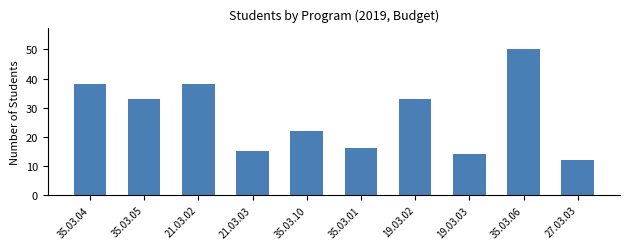

Reading right to left, list all the values displayed in this chart.

27.03.03=12	35.03.06=50	19.03.03=14	19.03.02=33	35.03.01=16	35.03.10=22	21.03.03=15	21.03.02=38	35.03.05=33	35.03.04=38